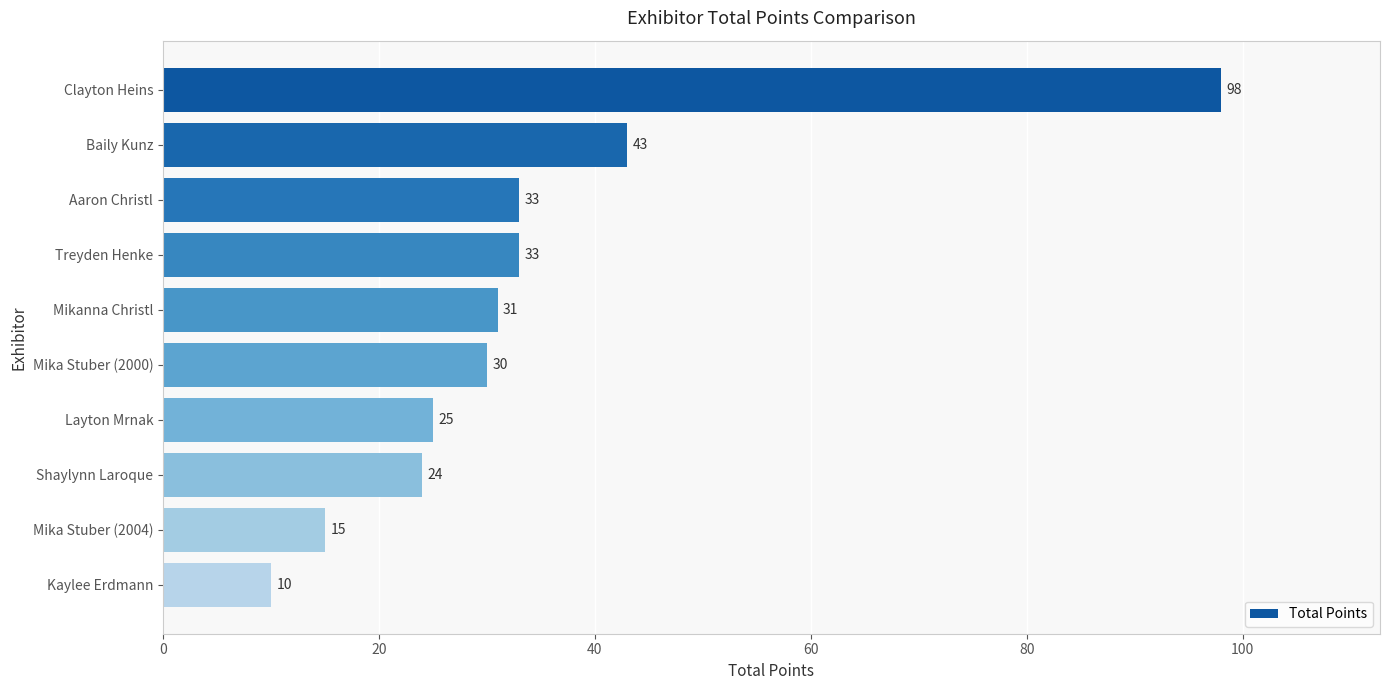

What is the change in value from Mikanna Christl to Mika Stuber (2004)?

-16